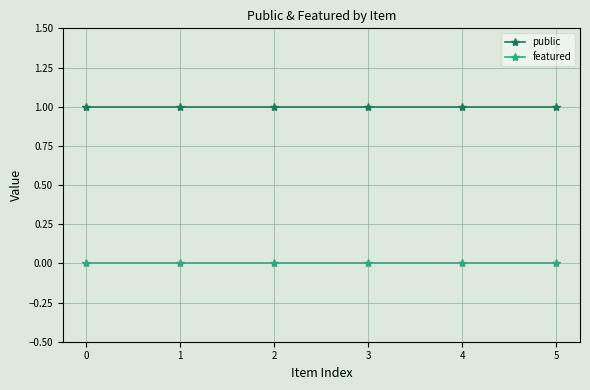

List the series in order of their overall mean, highest first.

public, featured